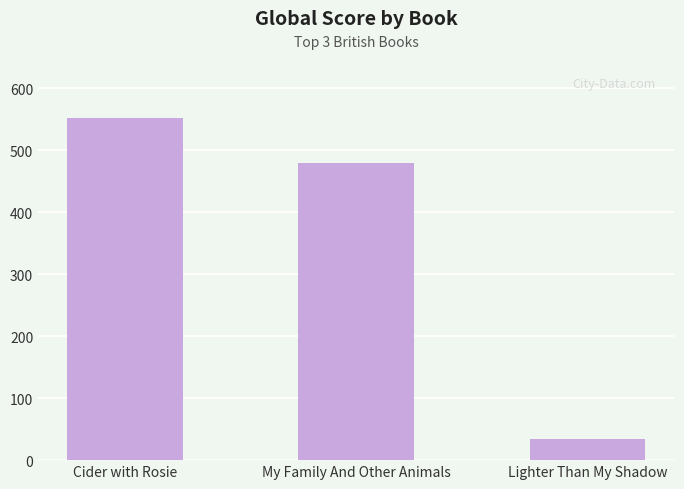

Does the chart contain any negative values?

No